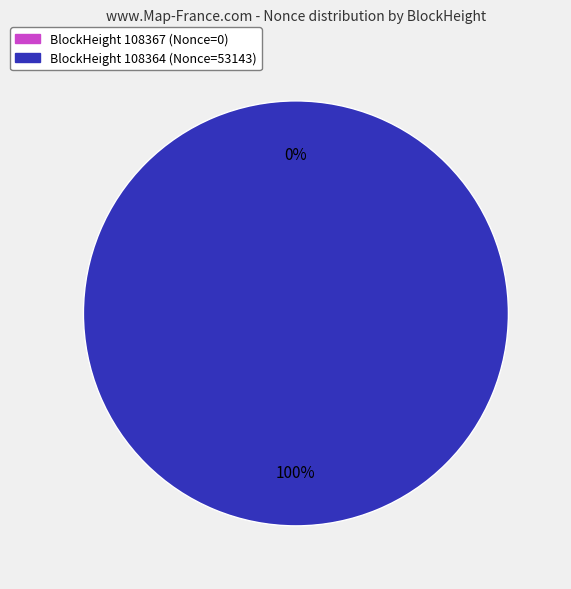

What is the change in value from 108367 to 108364?

+53143